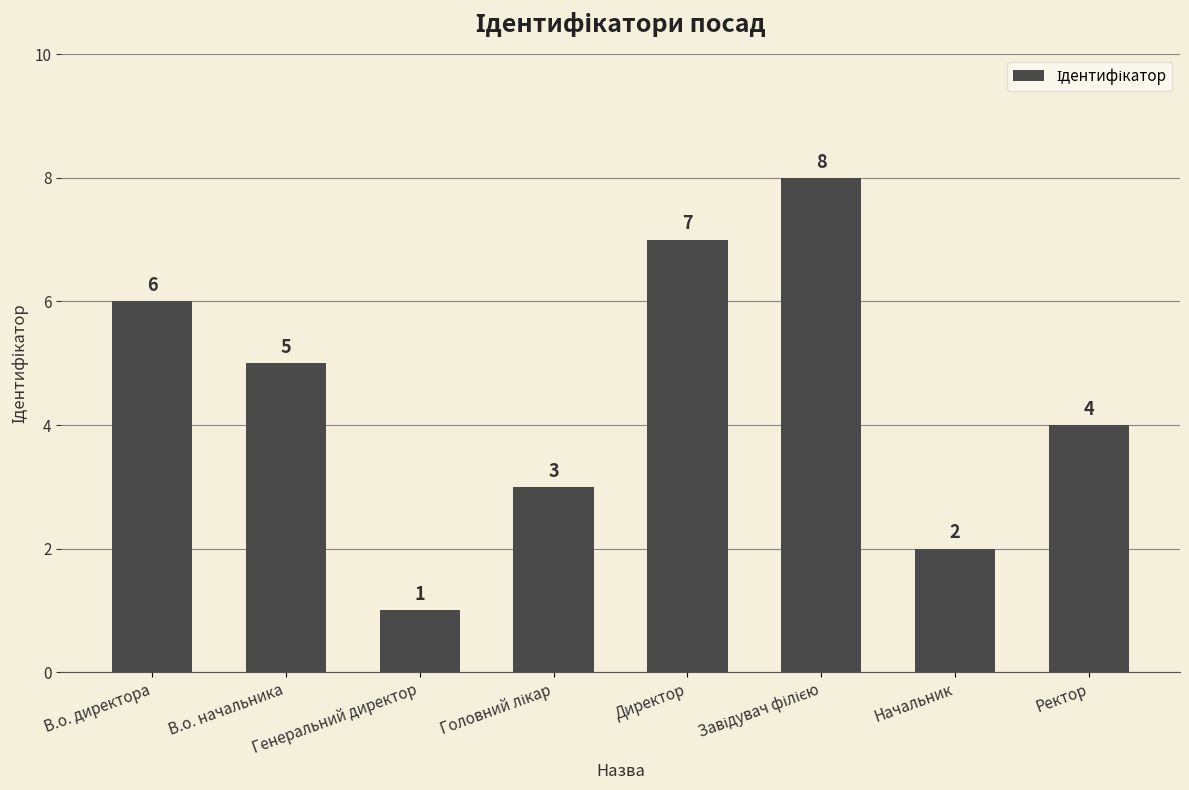

Is it true that the value at Ректор is 4?

True